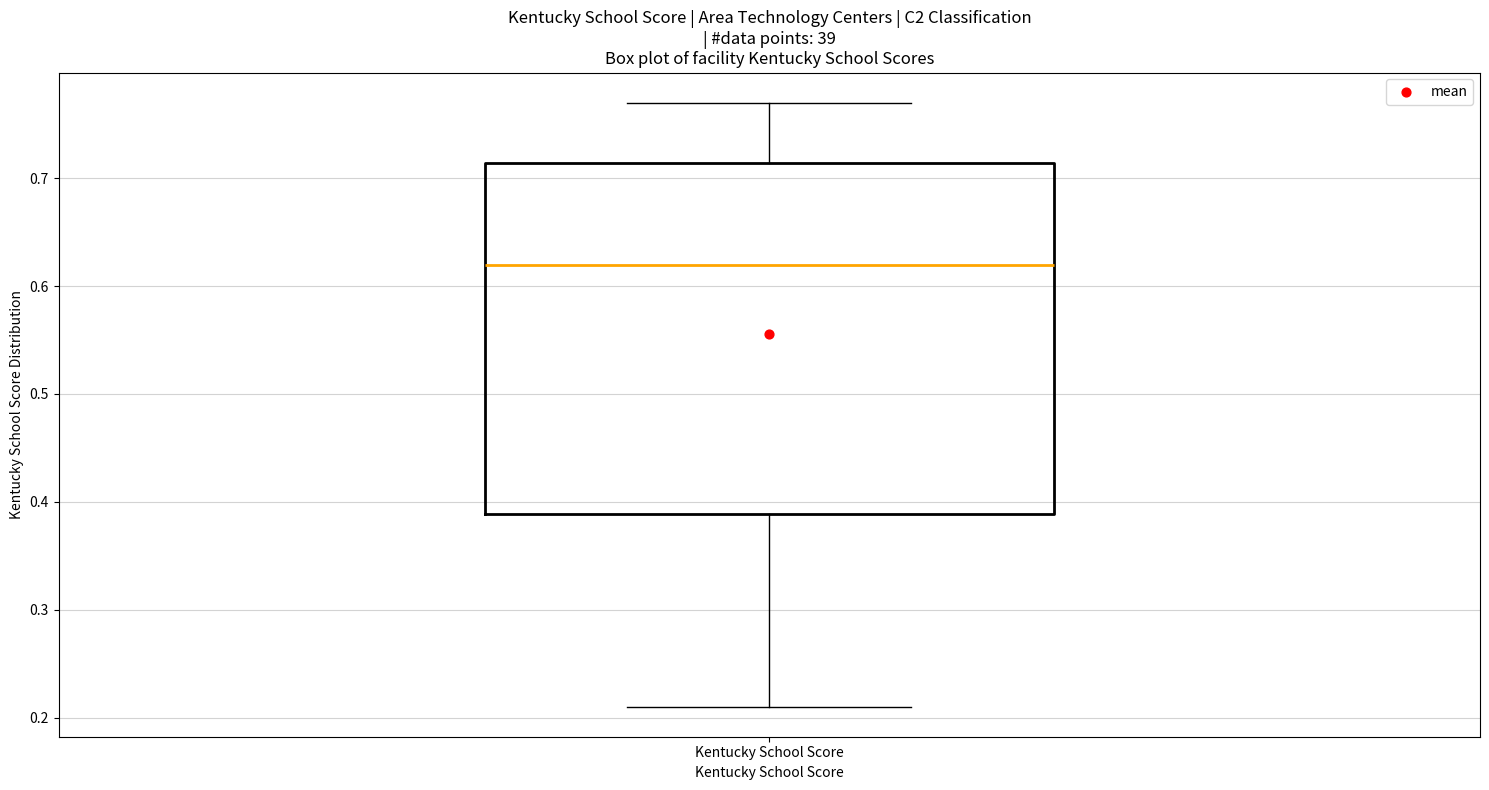

Read this box plot against the y-axis: the position of the median line, the range covered by the box, and the ends of both whiskers. The values are not printed on the chart, so give them approximately, as read against the axis.

median 0.62, box 0.39 to 0.71, whiskers 0.21 to 0.77